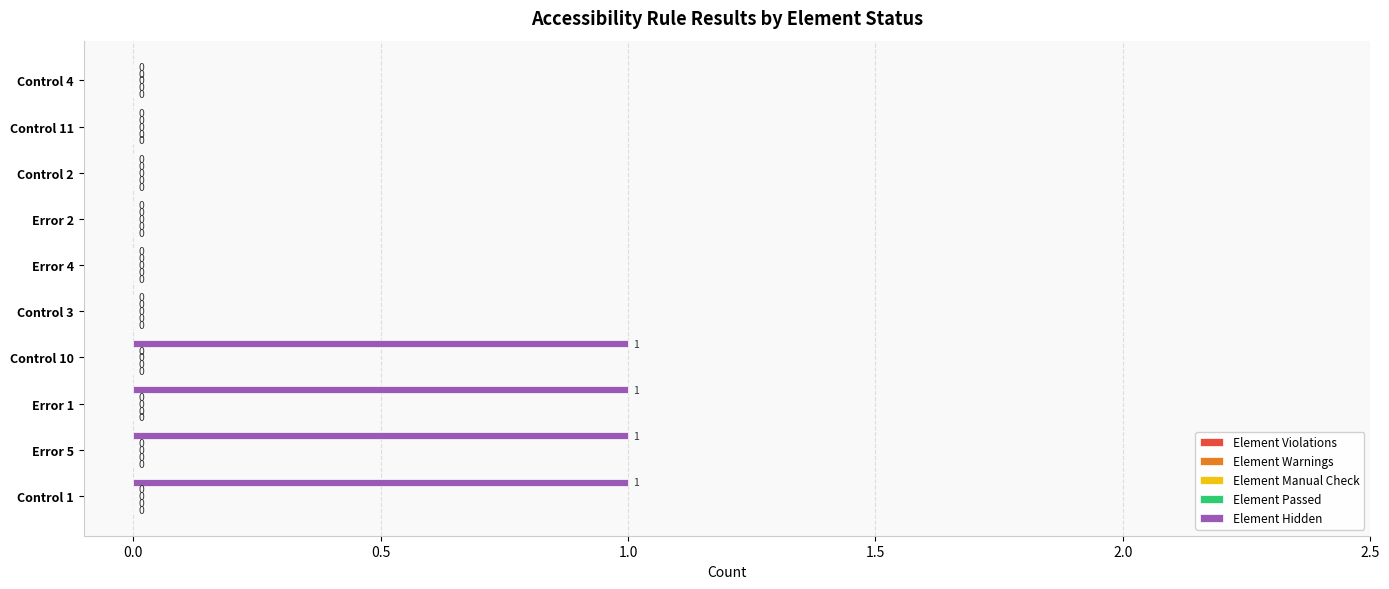

What is the sum of all values?

4